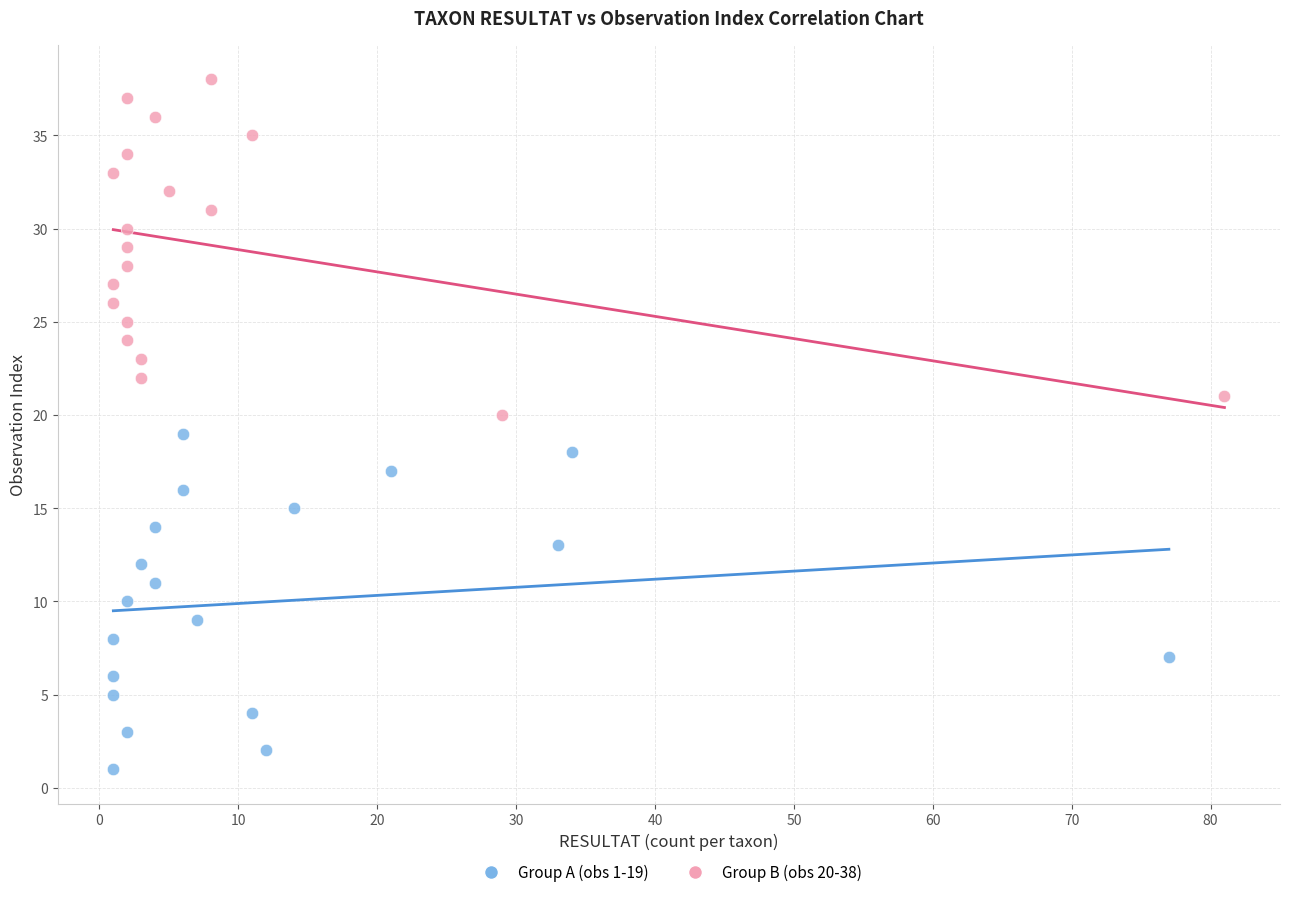

Which series reaches the minimum Y coordinate?

Group A (obs 1-19)